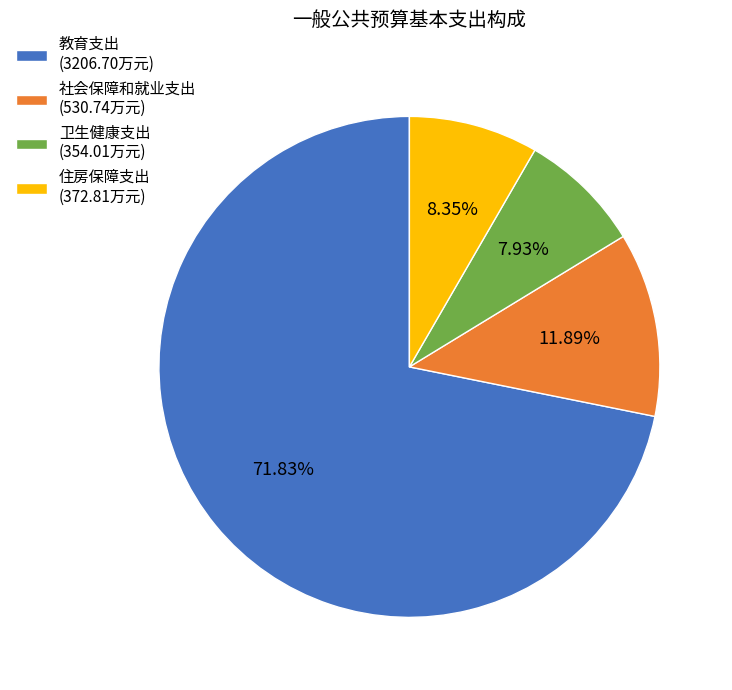

Approximately how many times larger is the value at 住房保障支出 compared to 社会保障和就业支出?

0.7